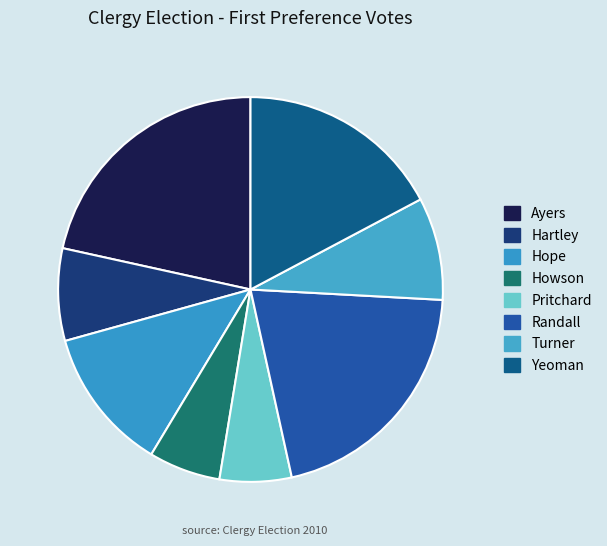

Is the sum of Randall and Hope greater than half?

No